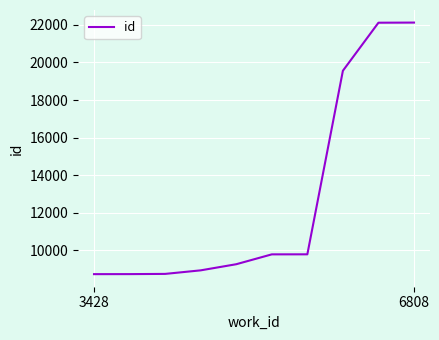

What is the maximum value shown in the chart?

22125